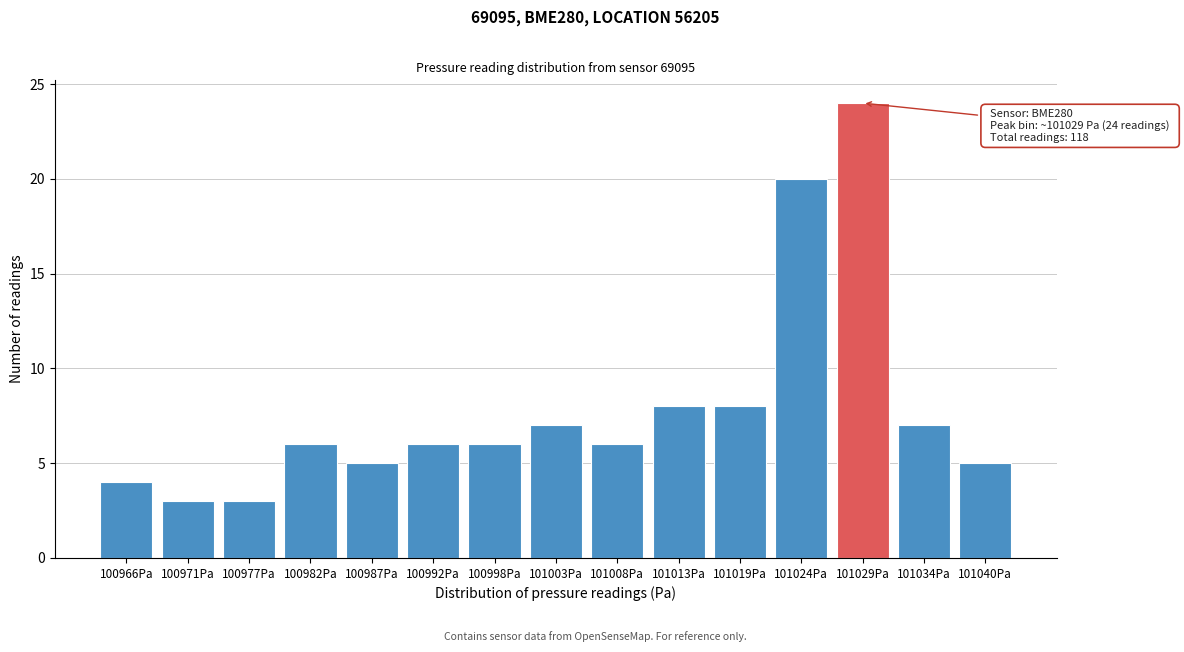

Reading left to right, extract all data points from this chart.

4	3	3	6	5	6	6	7	6	8	8	20	24	7	5